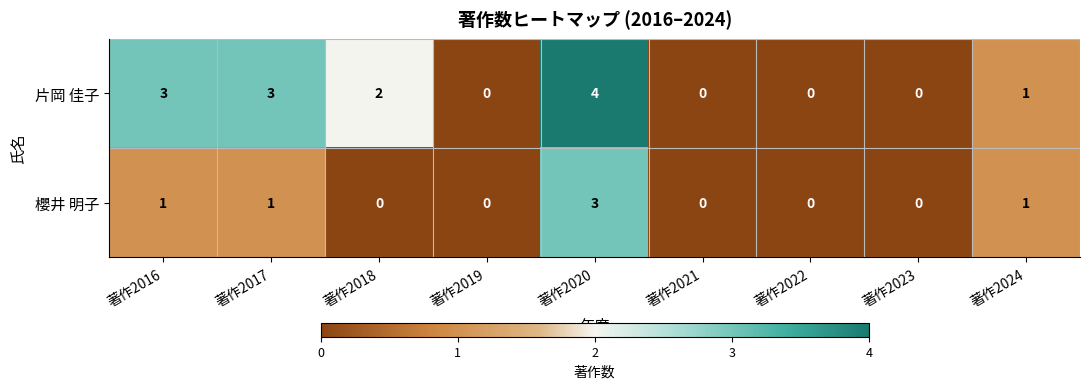

The 片岡 佳子 series shows 6 at 著作2020. True or false?

False